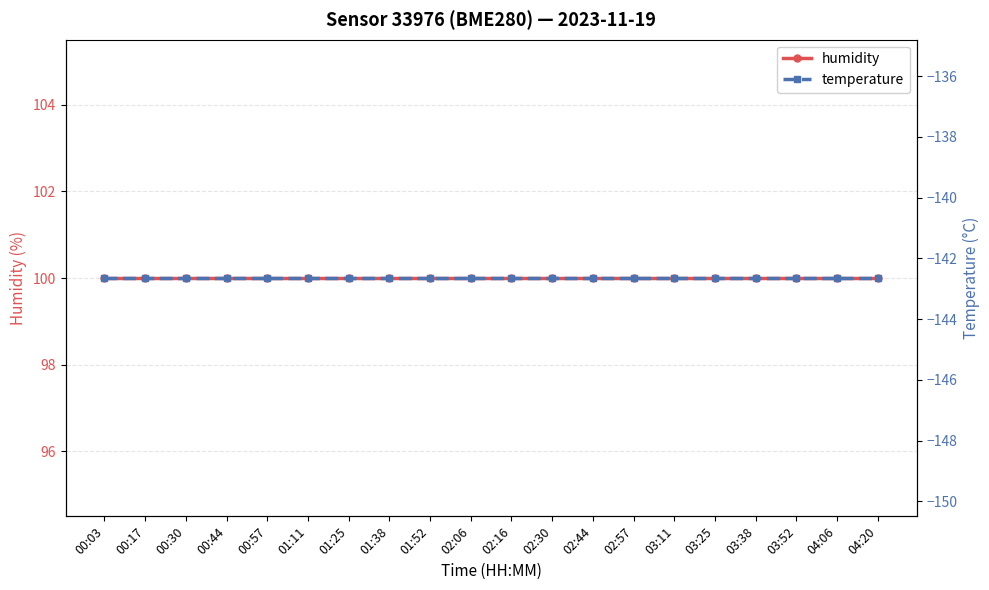

What is the sum of the temperature values at 04:06 and 04:20?

-285.3